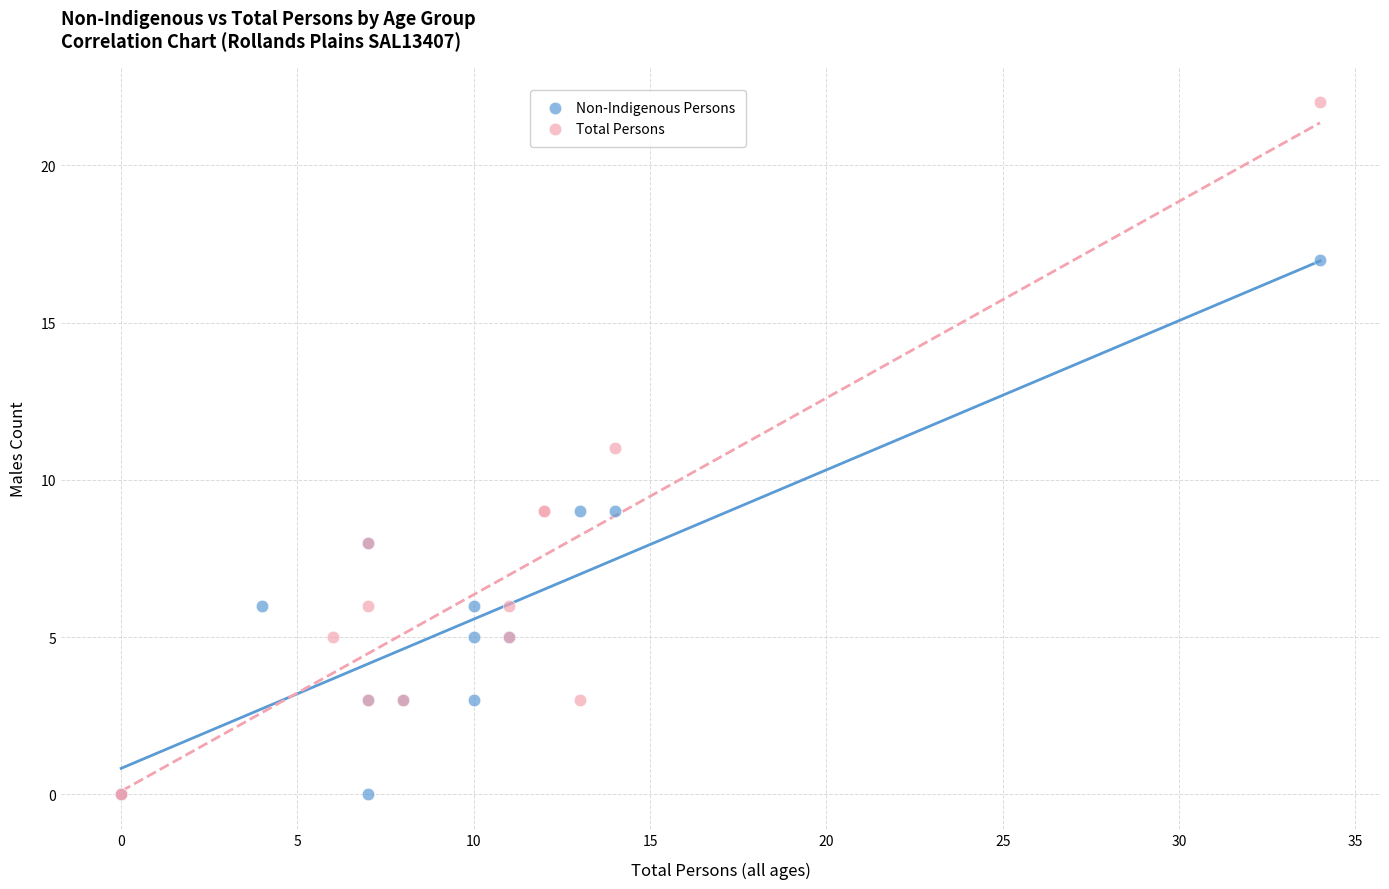

Which series has the widest spread of Y values?

Total Persons